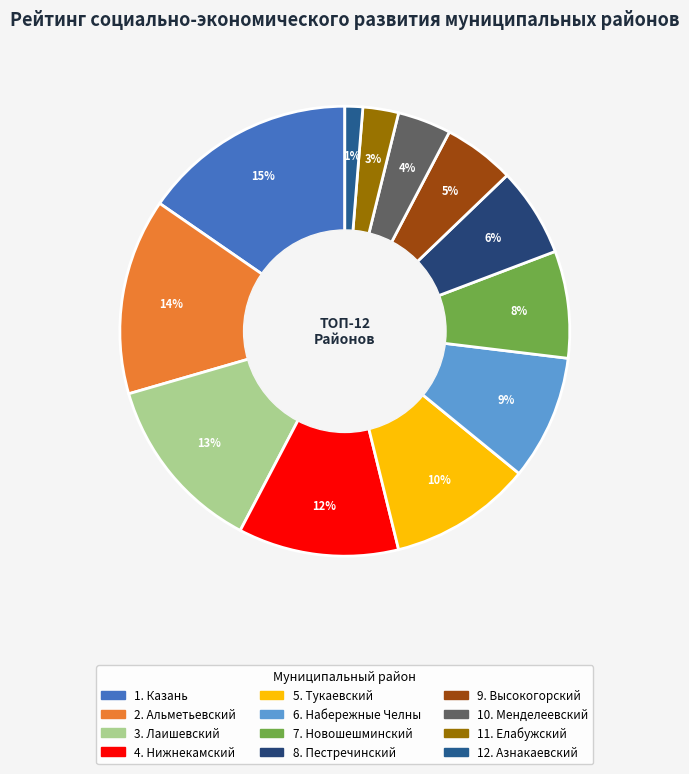

How many segments does this pie chart have?

12